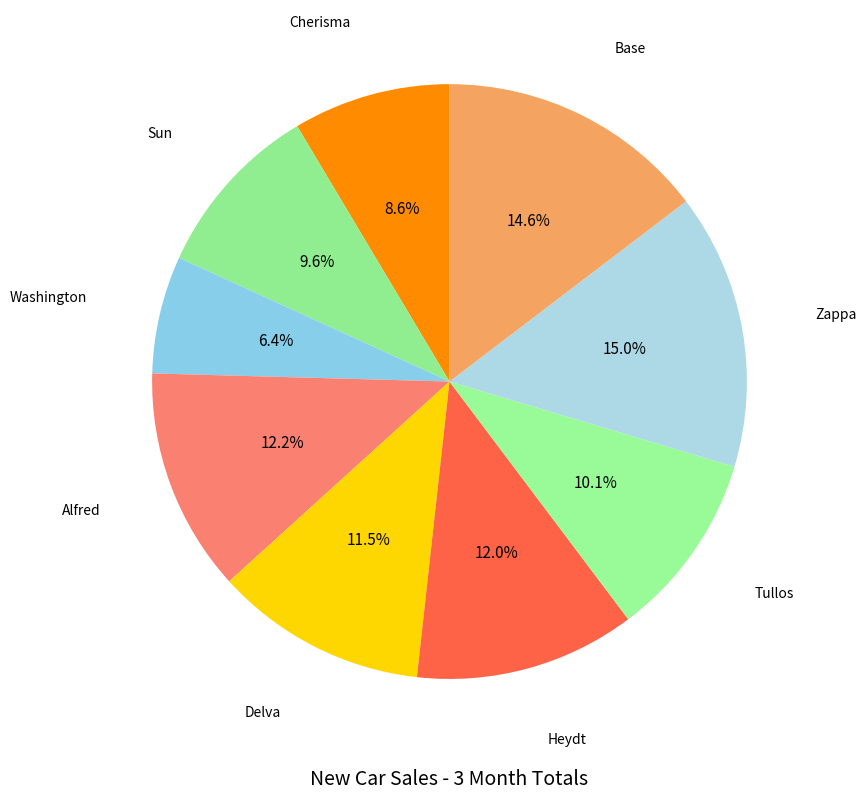

Is it true that Heydt is 2% of the pie?

False